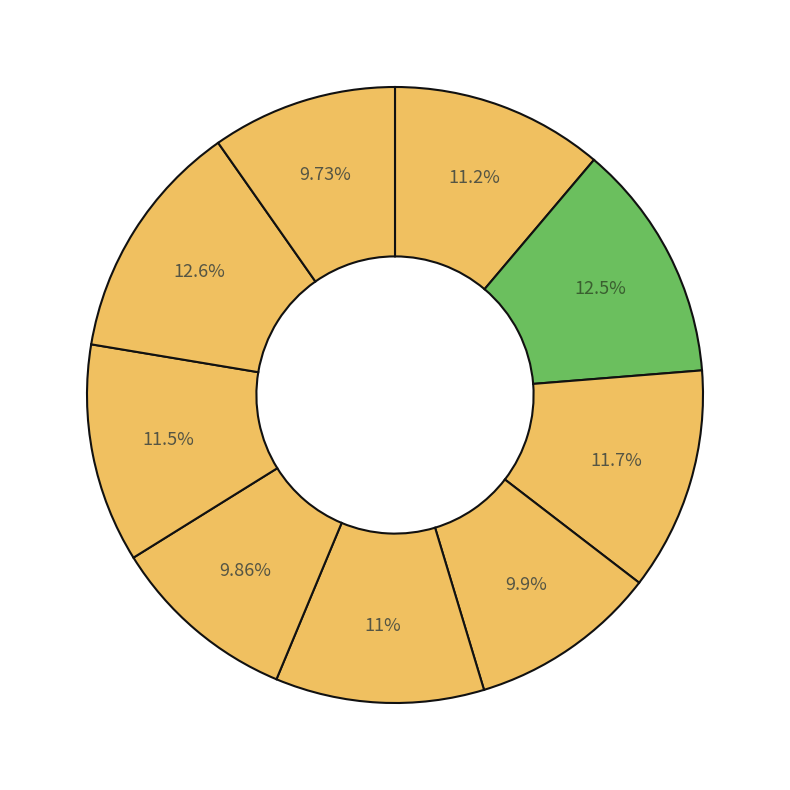

Count the number of slices in the pie.

9